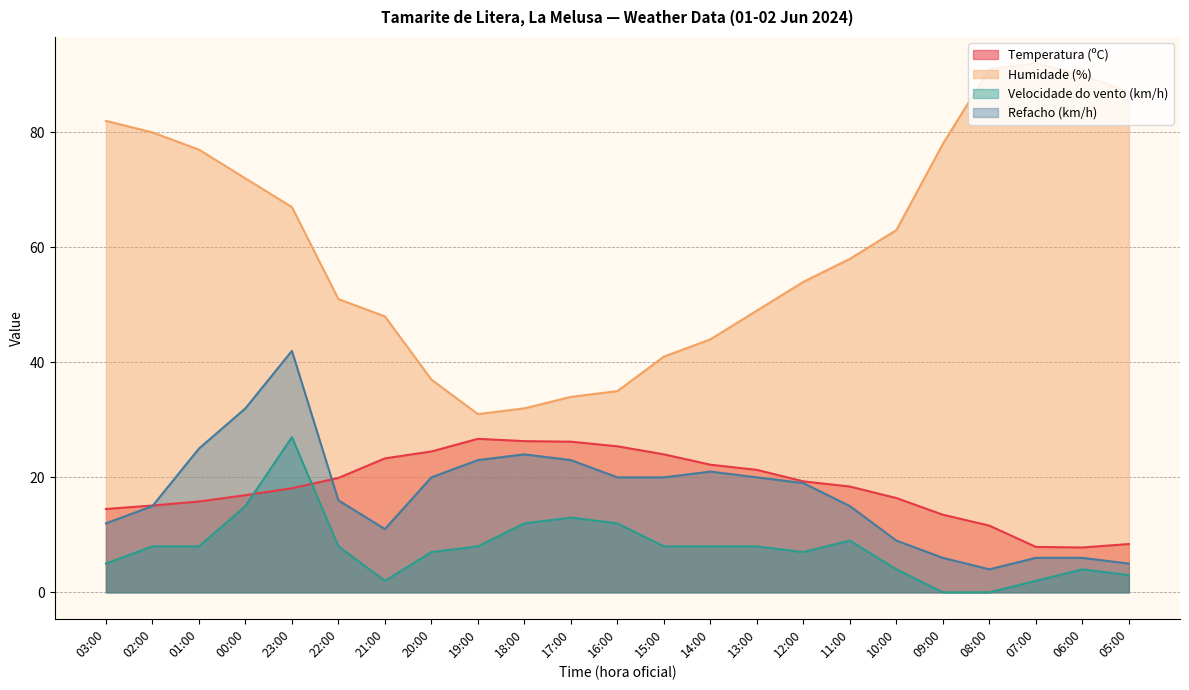

Rank the series by their maximum value, from lowest to highest.

Temperatura (ºC), Velocidade do vento (km/h), Refacho (km/h), Humidade (%)